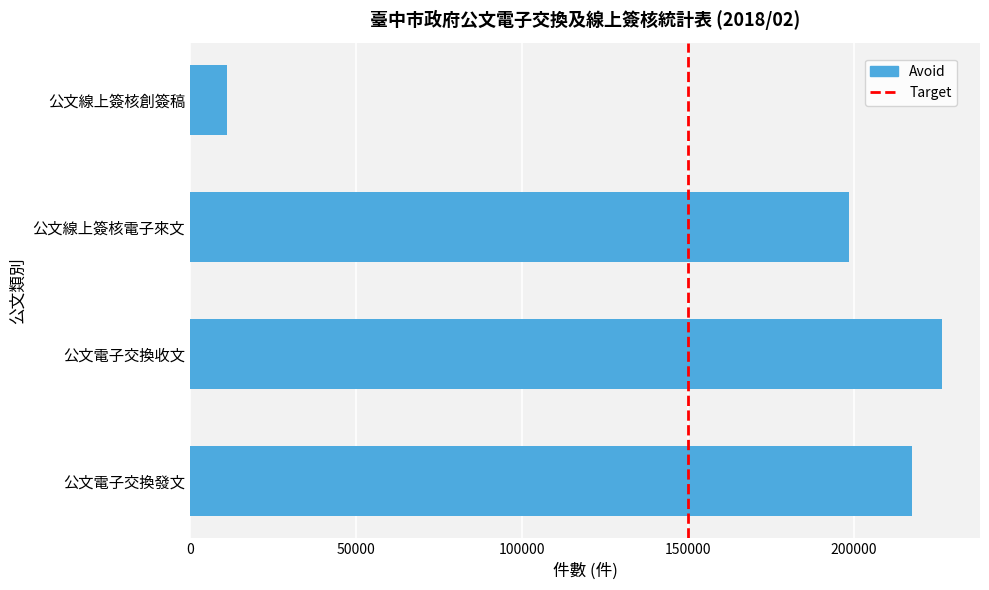

Which category has the lowest value across all series?

公文線上簽核創簽稿